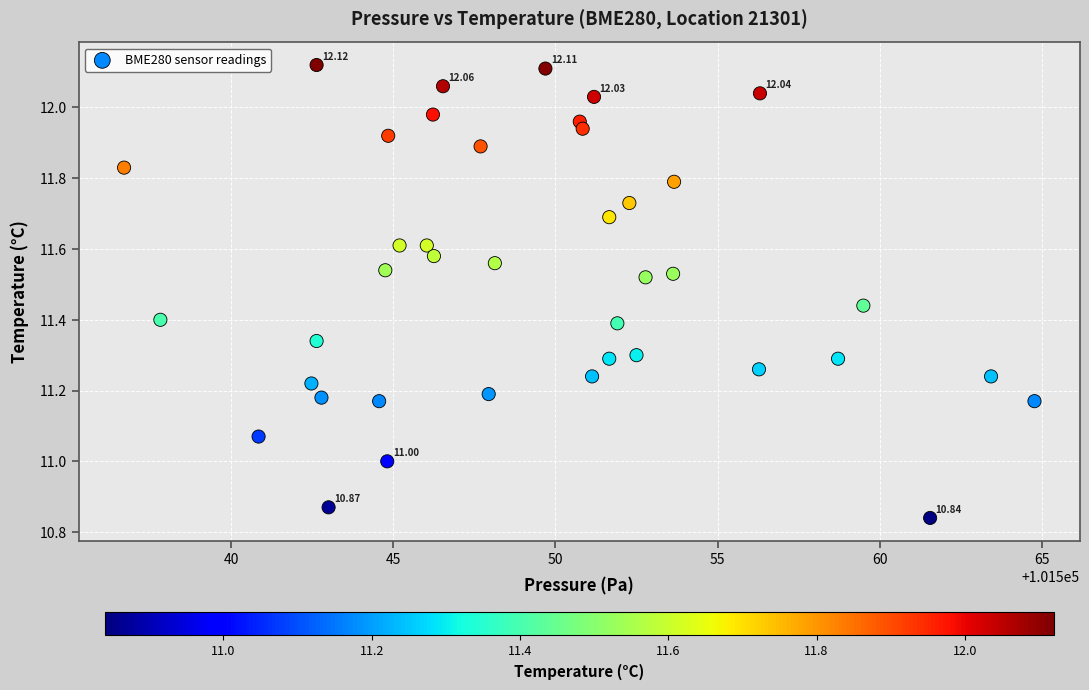

What is the range of Y values (max minus min)?

1.3